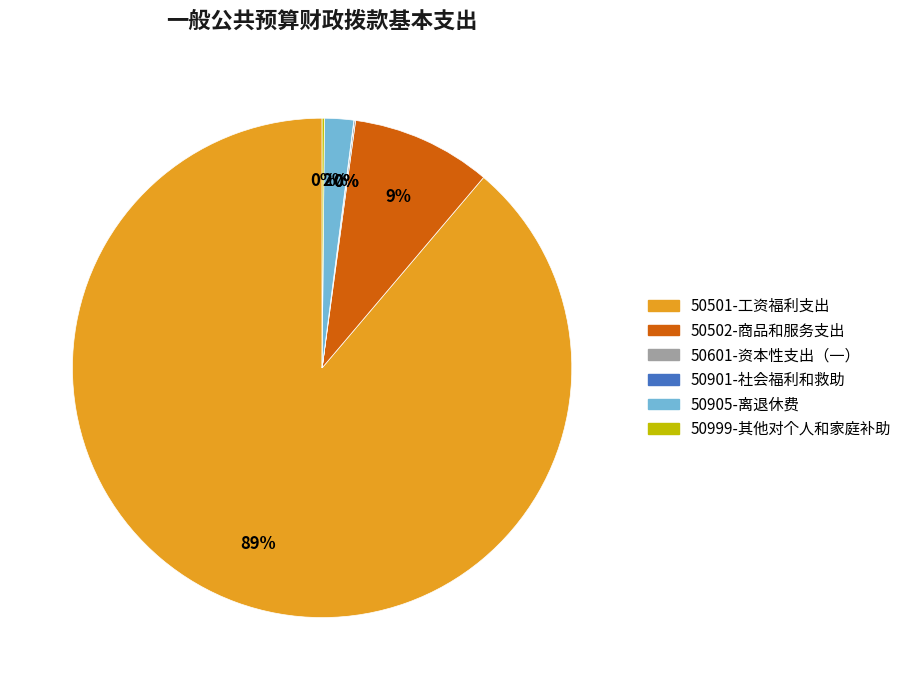

Does 50501-工资福利支出 account for over 50% of the chart?

Yes